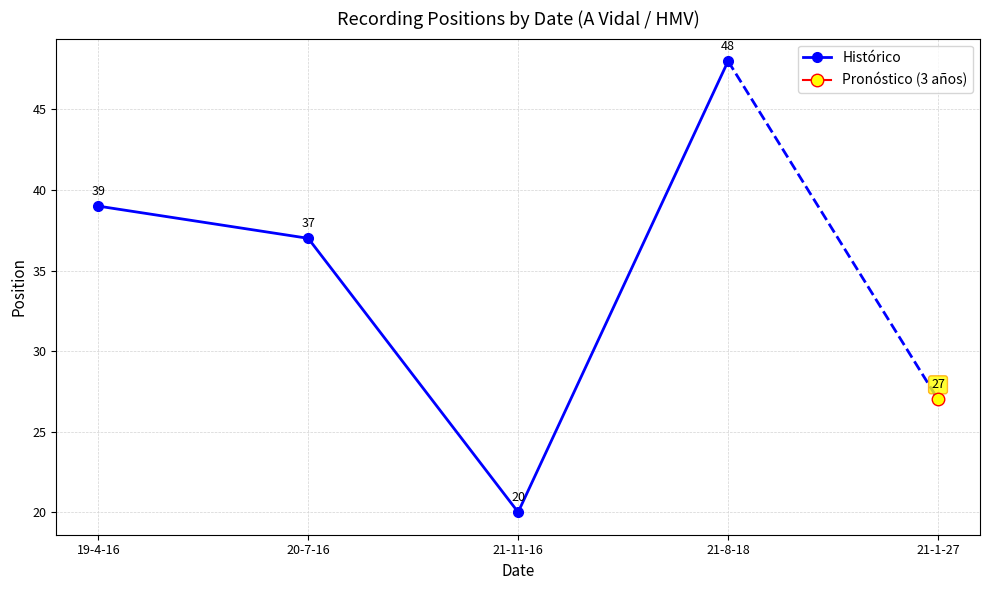

True or false: the data has more than 2 interior local peaks.

False